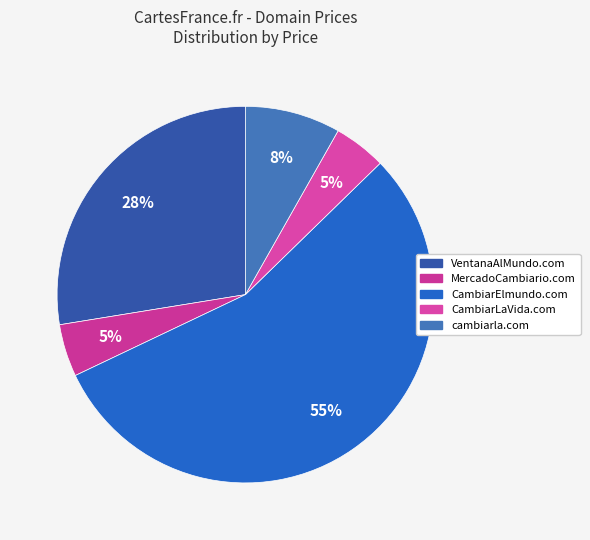

Is it true that VentanaAlMundo.com is 36% of the pie?

False